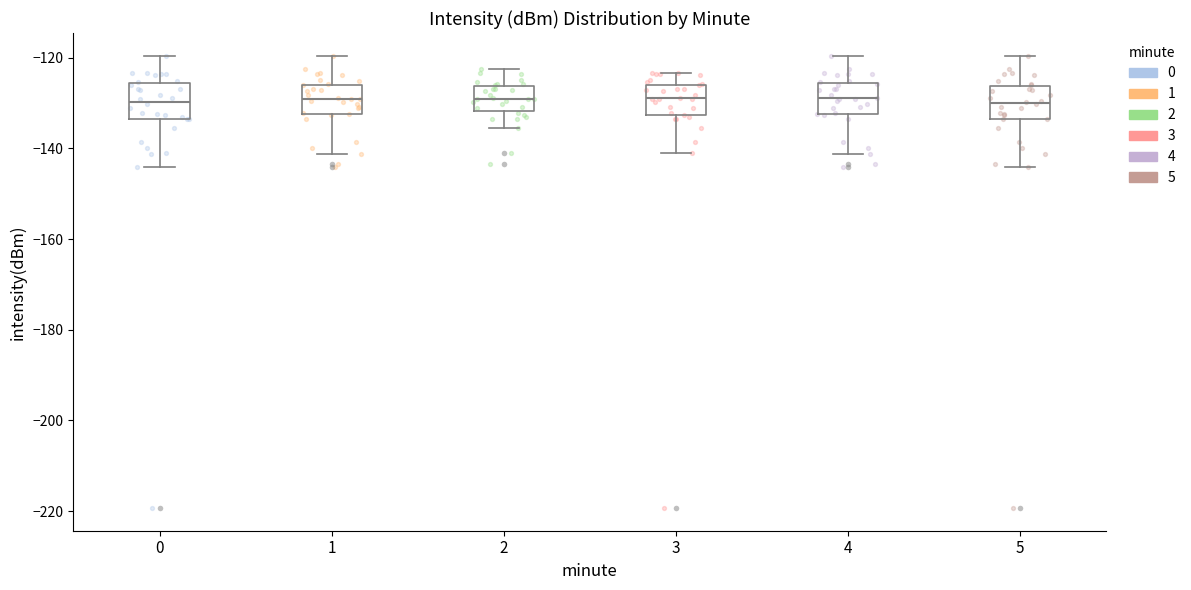

Reading left to right, read every box against the y-axis: the position of its median line, the range the box covers, and the ends of its whiskers. The values are not printed on the chart, so give them approximately, as read against the axis.

0: median -130, box -134 to -126, whiskers -144 to -120
1: median -130, box -132 to -126, whiskers -142 to -120
2: median -130, box -132 to -126, whiskers -136 to -122
3: median -128, box -132 to -126, whiskers -142 to -124
4: median -128, box -132 to -126, whiskers -142 to -120
5: median -130, box -134 to -126, whiskers -144 to -120